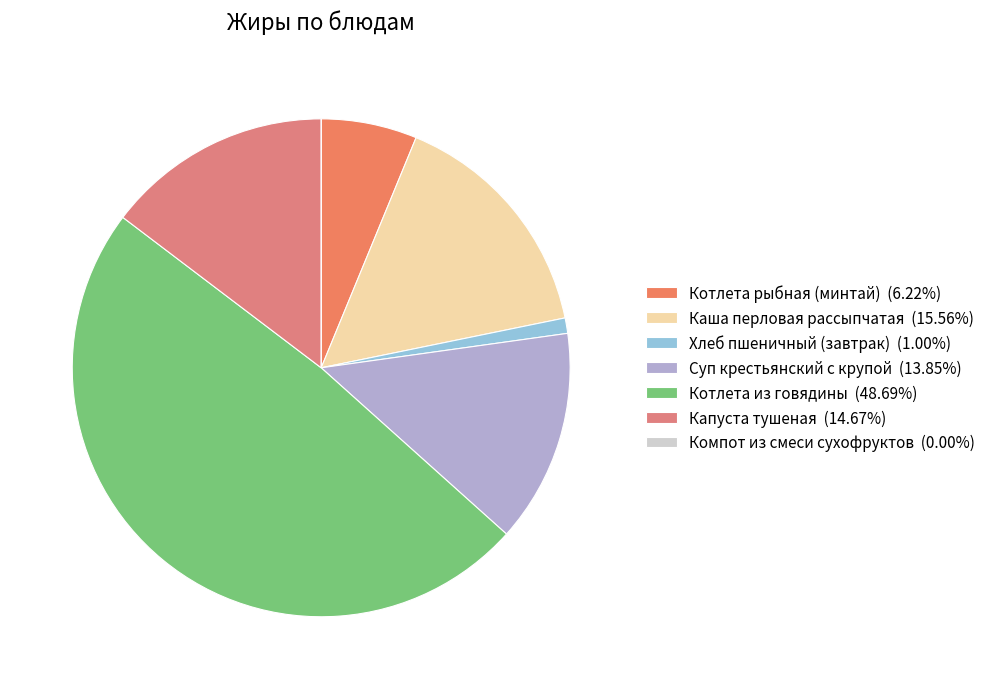

How many slices are in this pie chart?

7